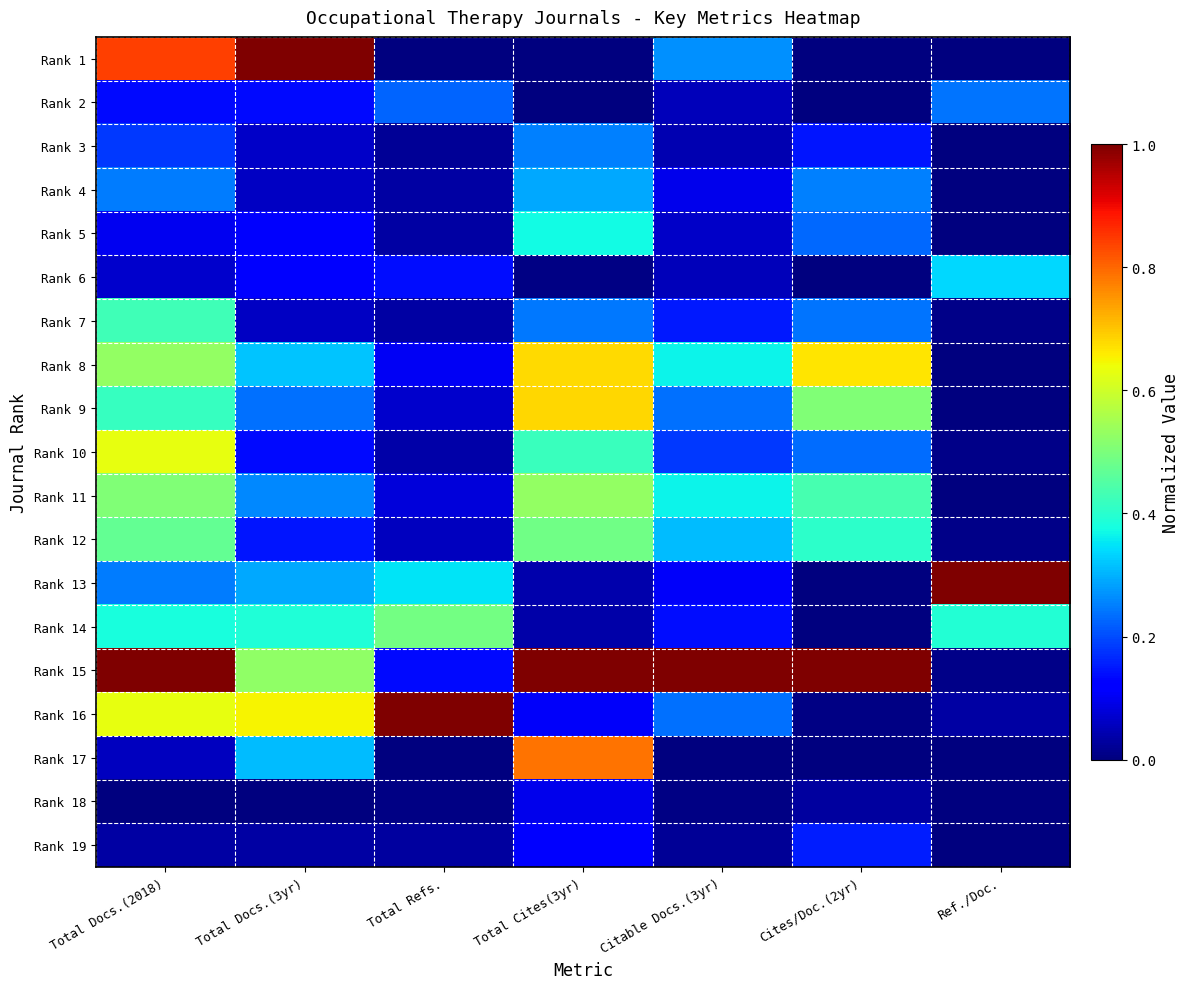

Count the number of categories in the chart.

7